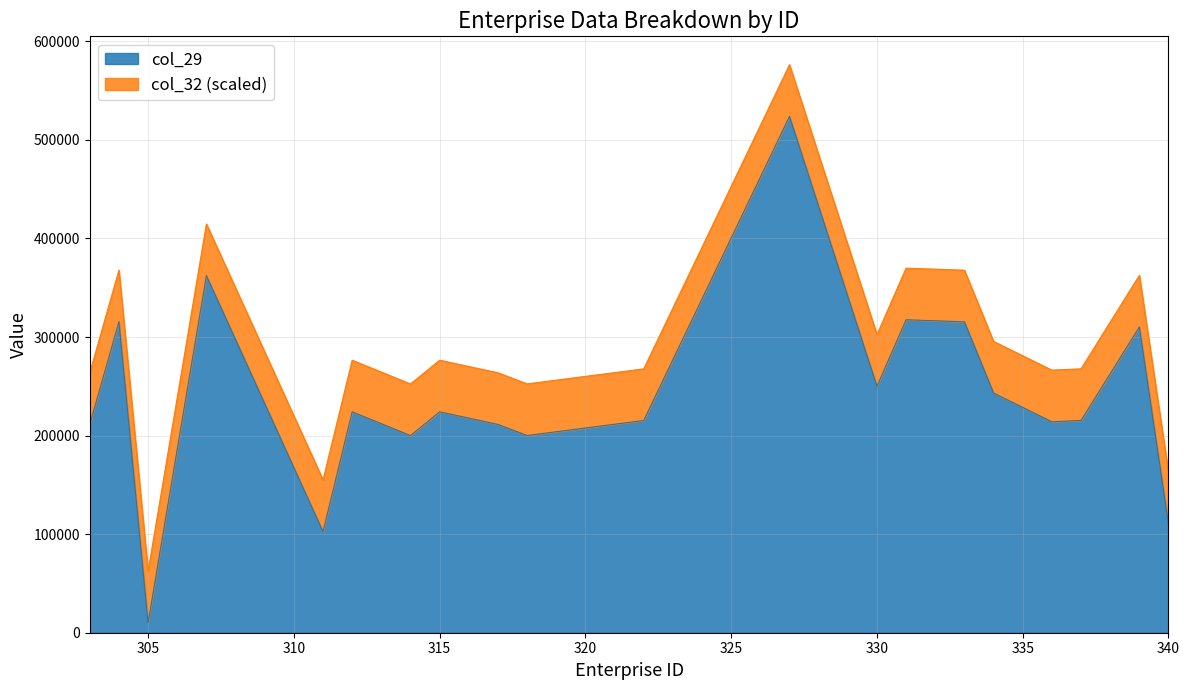

The chart shows a value of 414685.2 at 307. True or false?

True